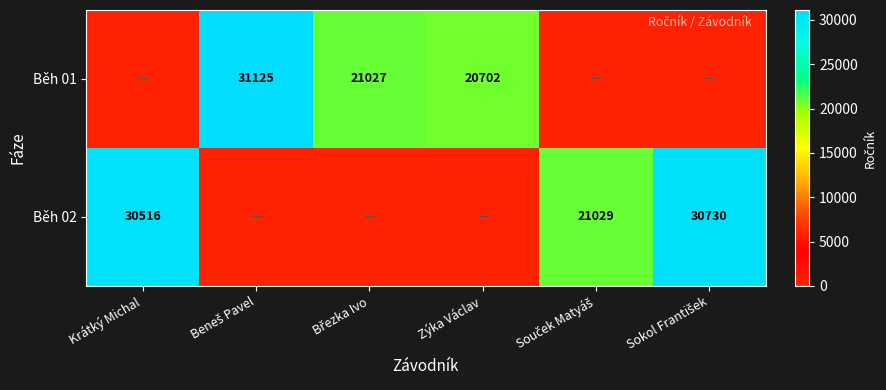

Is it true that Běh 02 equals 50059 at Krátký Michal?

False